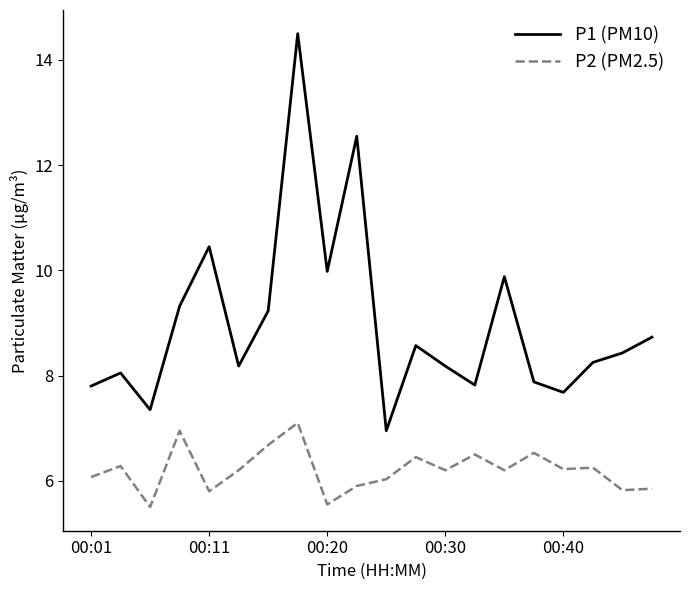

Which series has the largest range (max minus min)?

P1 (PM10)